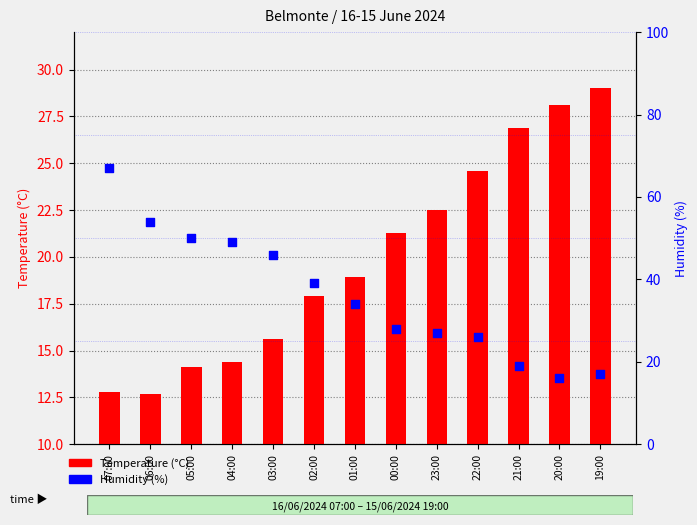

Which series reaches the maximum Y coordinate?

Humidity (%)